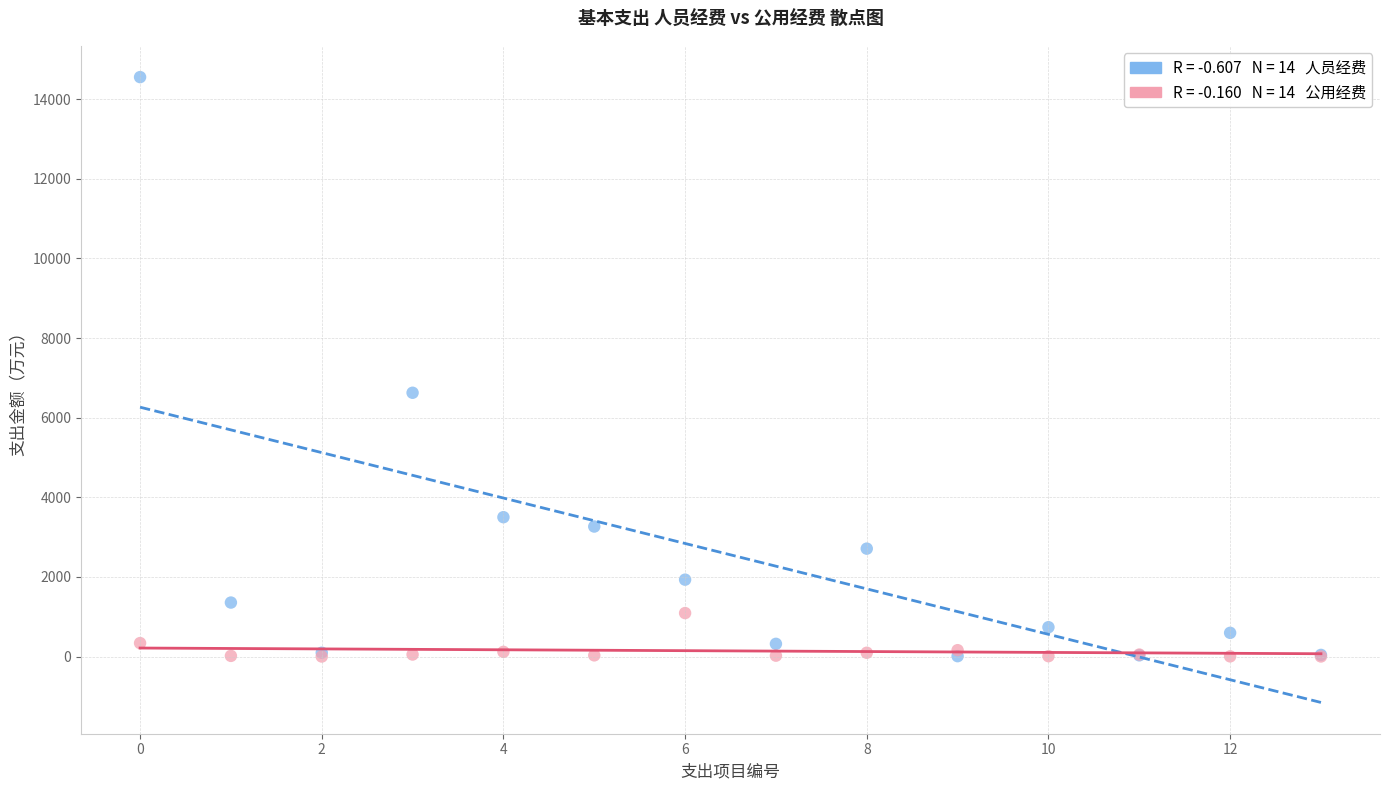

Across all series, what Y value is closest to 7278?

6626.1